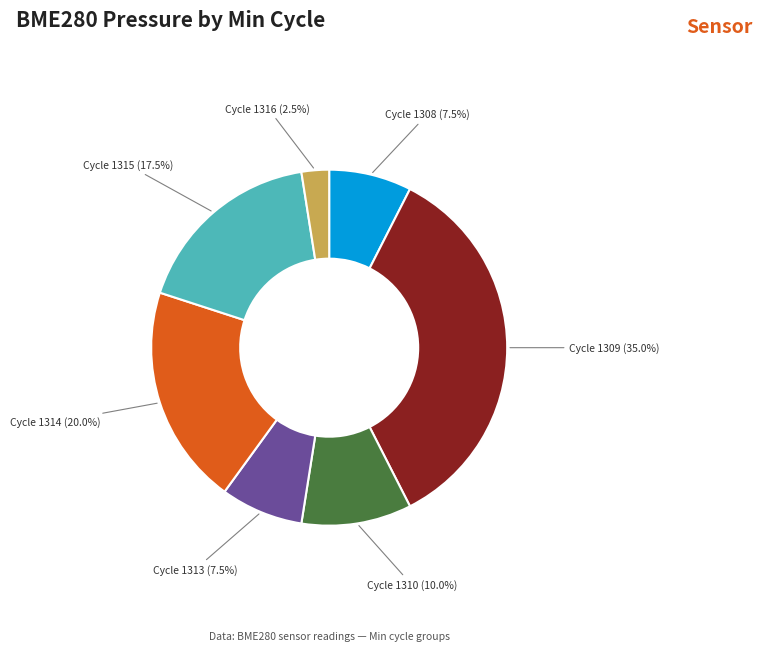

Combined, do Cycle 1308 and Cycle 1315 account for over 50%?

No